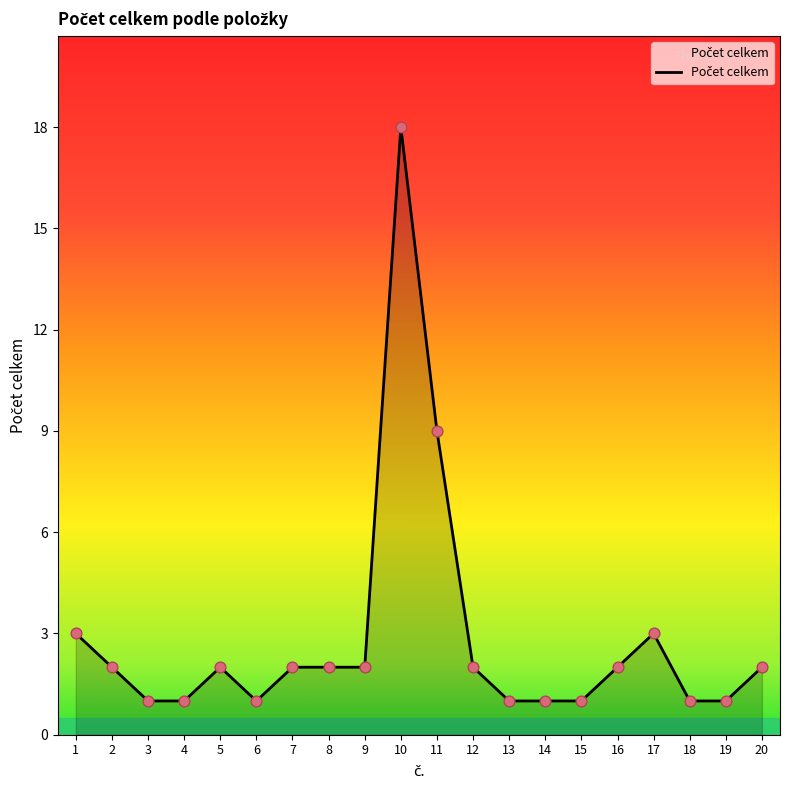

What is the change in value from 6 to 11?

+8